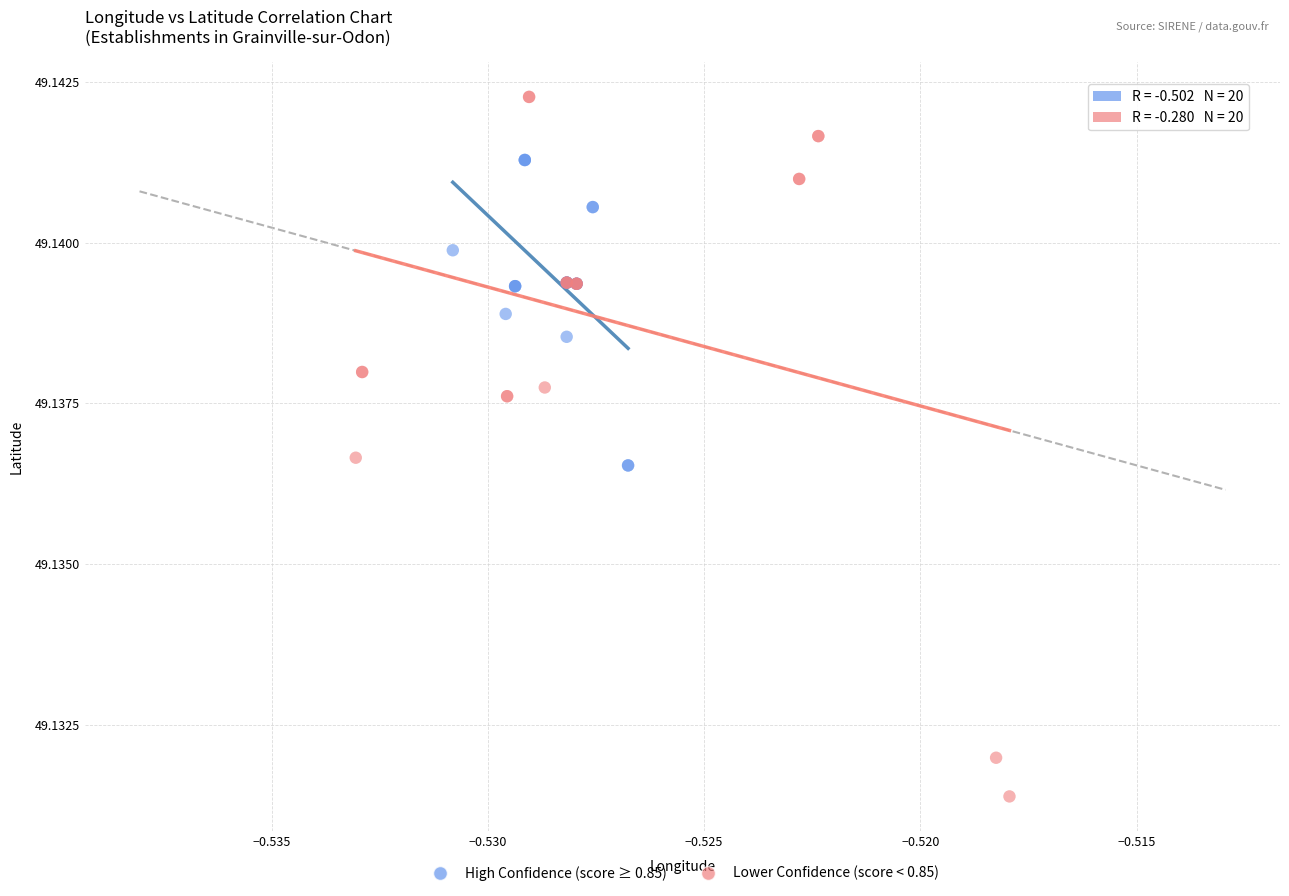

Which series contains the highest Y value?

Lower Confidence (score < 0.85)